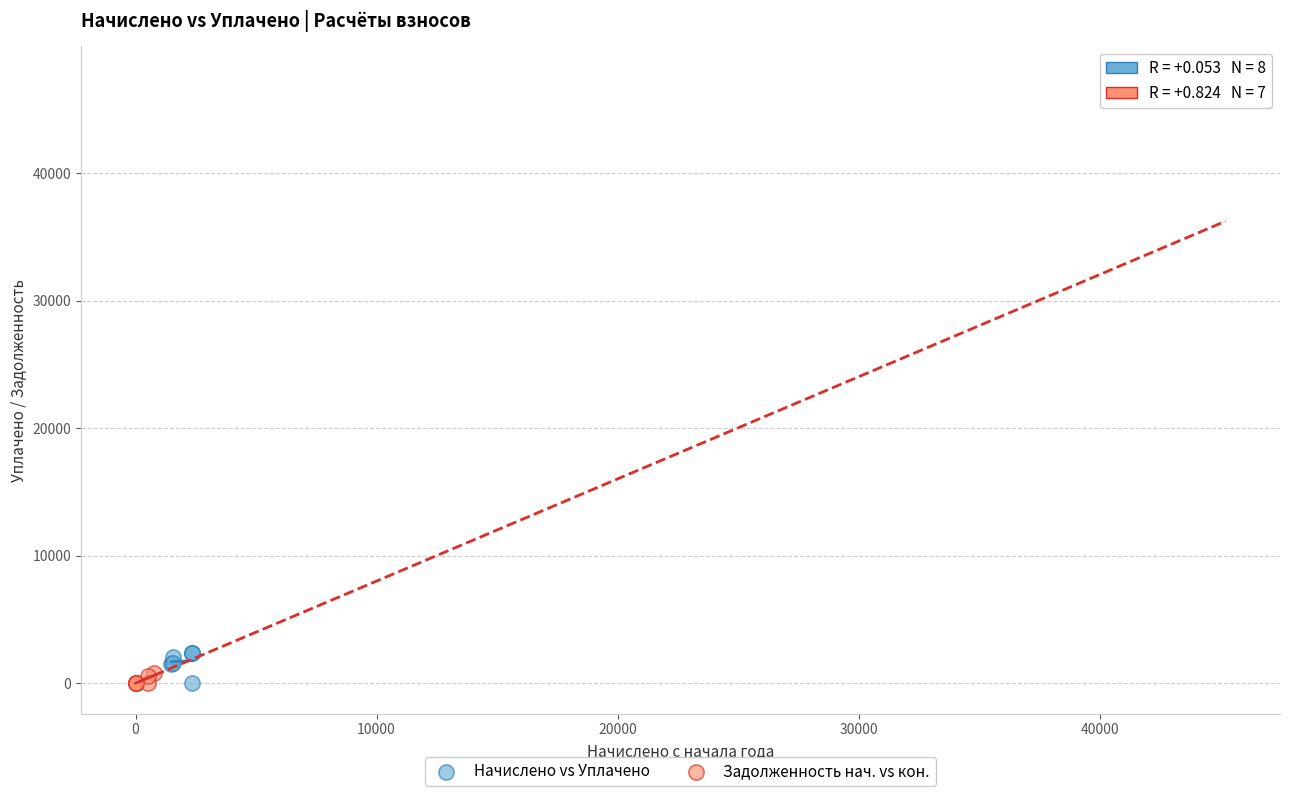

Which series has the largest Y range (max minus min)?

Задолженность нач. vs кон.